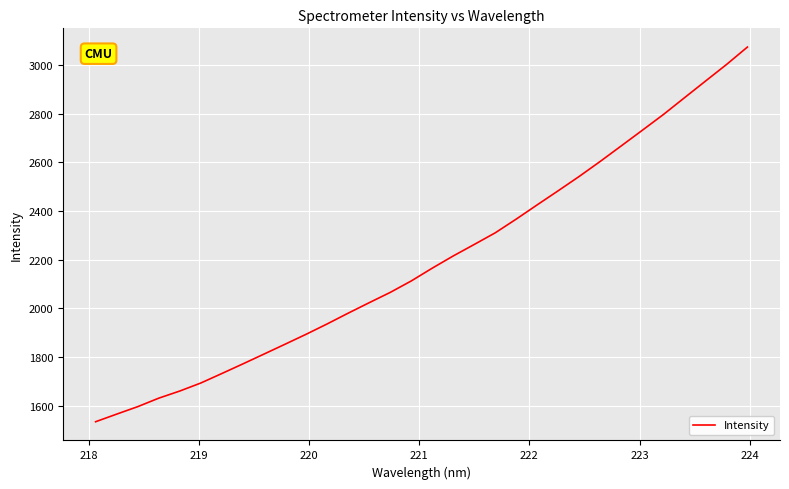

What is the greatest value displayed?

3073.9